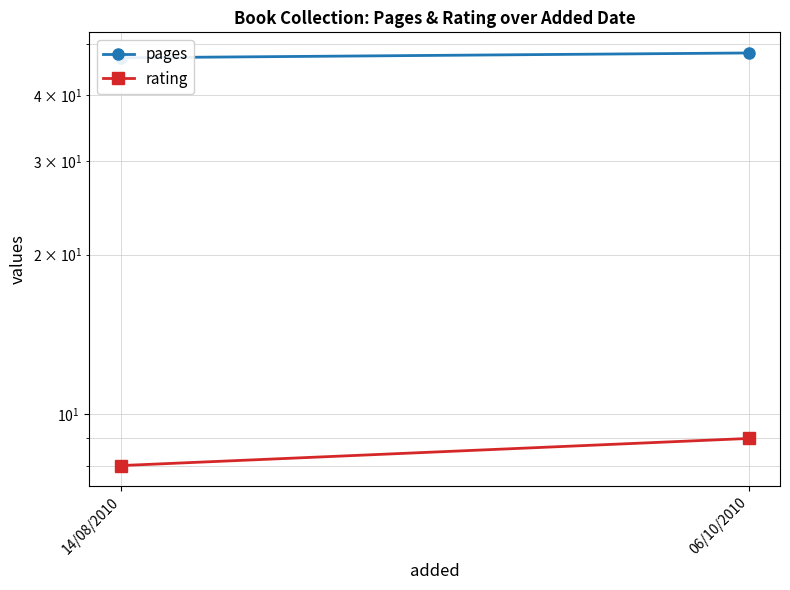

How many lines are shown in the chart?

2